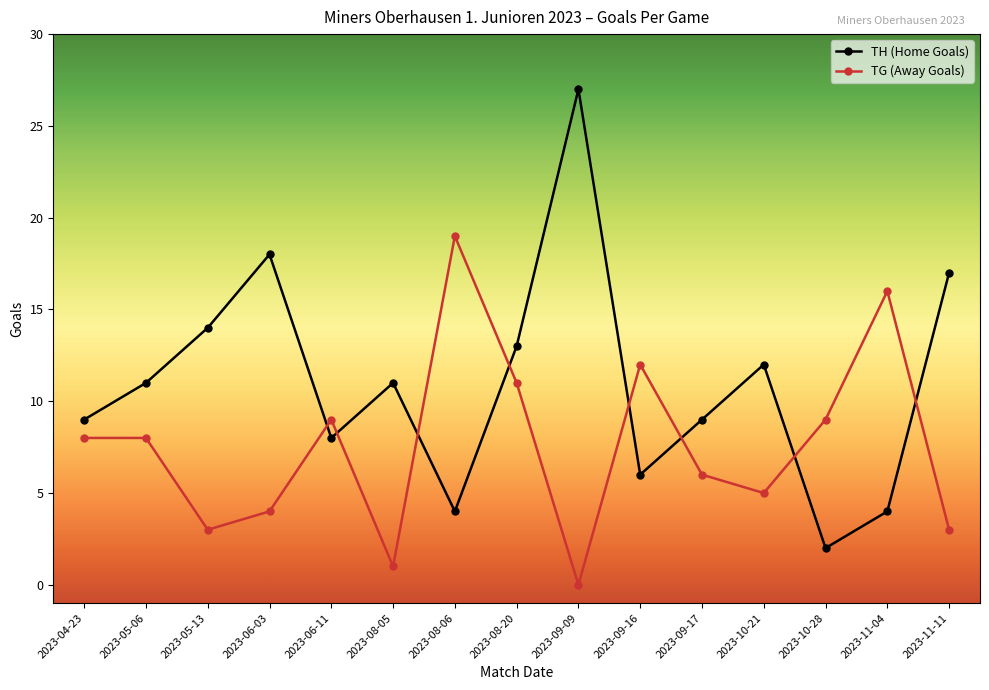

Which category has the highest value in the TG (Away Goals) series?

2023-08-06